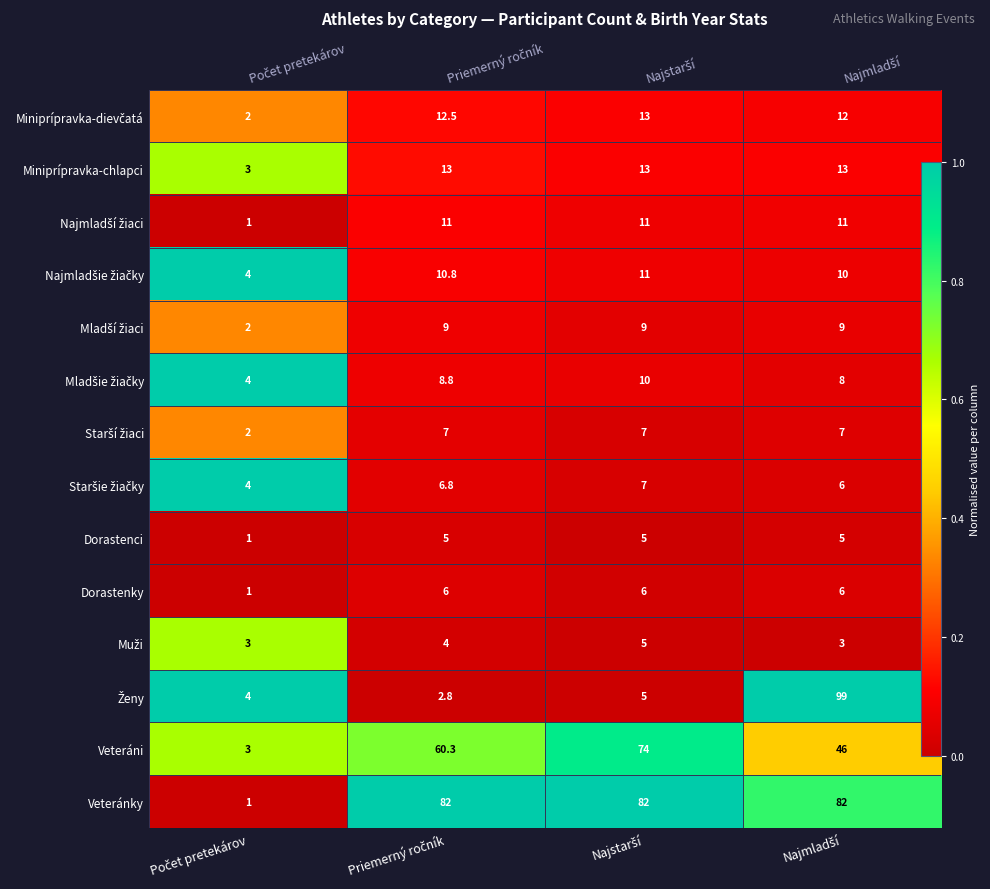

What is the sum of the Mladšie žiačky values at Najmladší and Počet pretekárov?

1.1